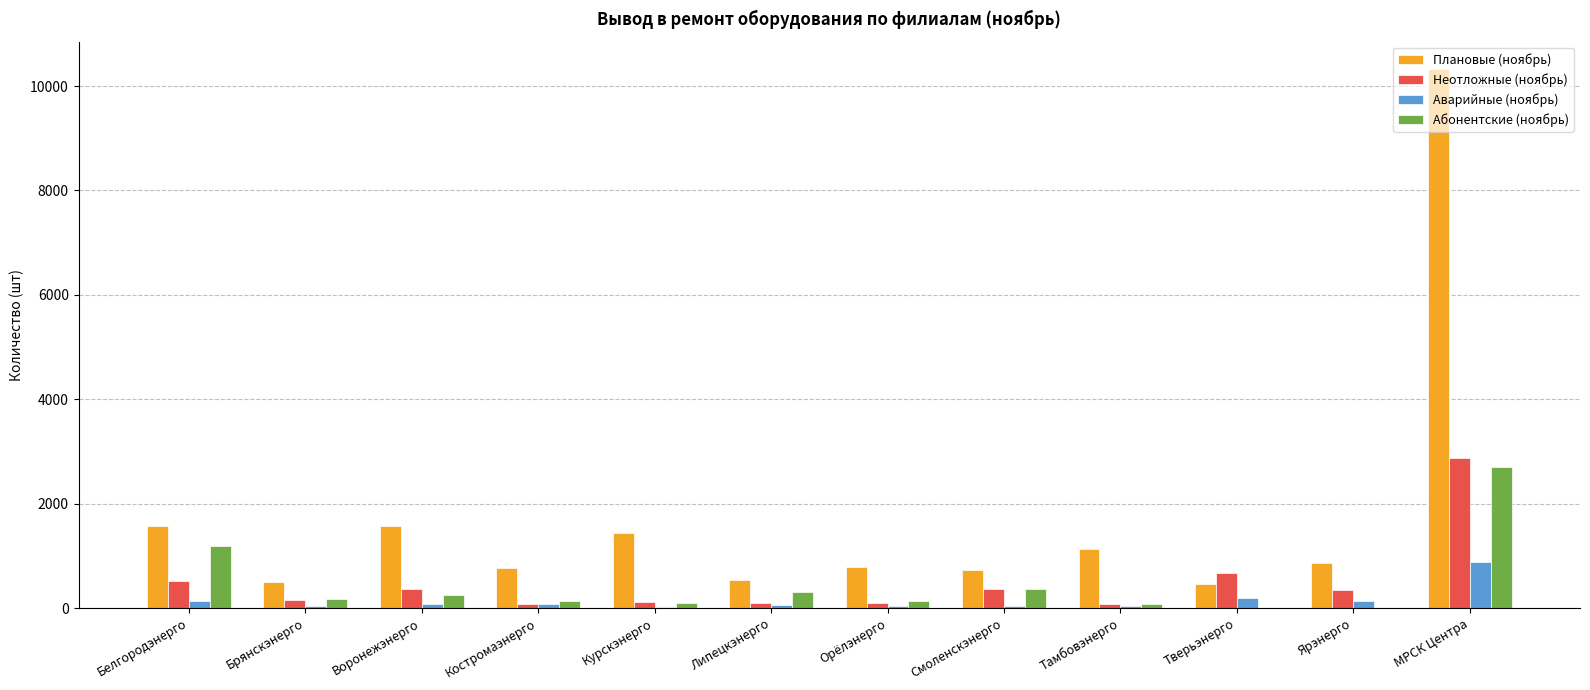

Is the value of Неотложные (ноябрь) at Ярэнерго greater than the value of Аварийные (ноябрь) at Костромаэнерго?

Yes